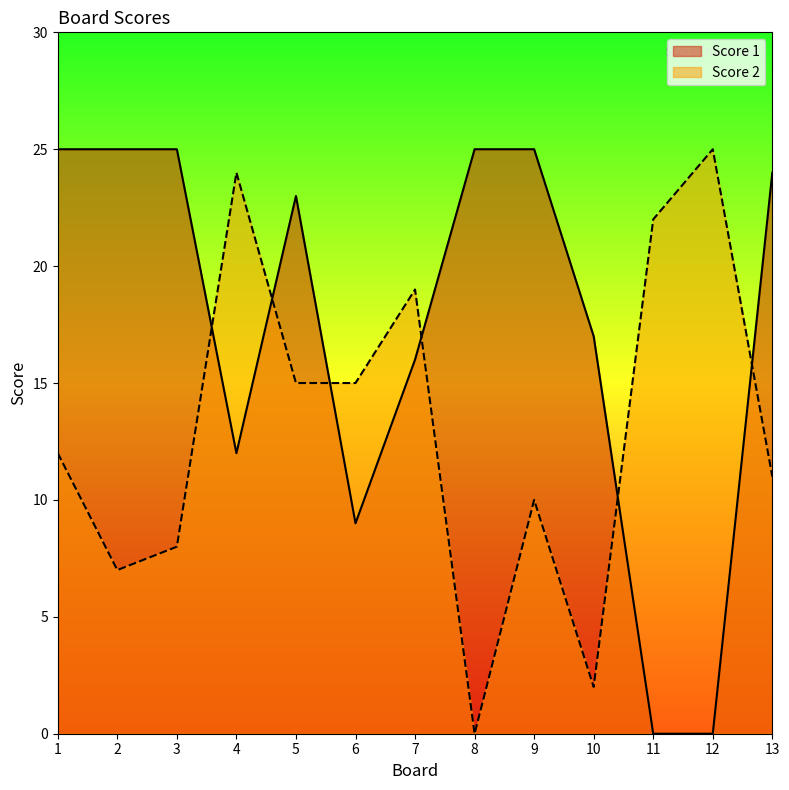

Reading left to right, list all the values displayed in this chart.

Score 1: 1=25	2=25	3=25	4=12	5=23	6=9	7=16	8=25	9=25	10=17	11=0	12=0	13=24
Score 2: 1=12	2=7	3=8	4=24	5=15	6=15	7=19	8=0	9=10	10=2	11=22	12=25	13=11